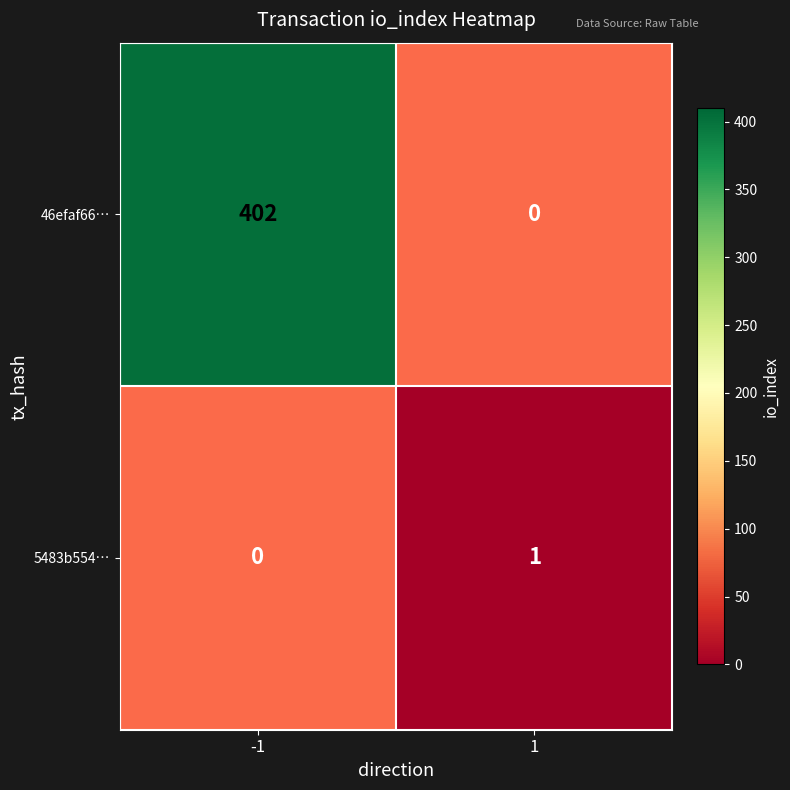

How many positive values does the 46efaf66… series have?

1